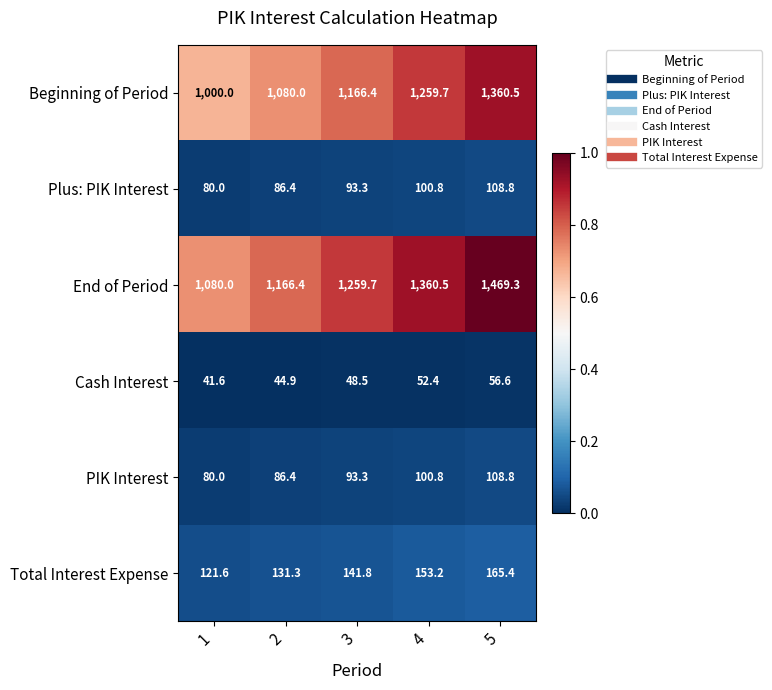

What is the total value across all series at 4?

3027.4